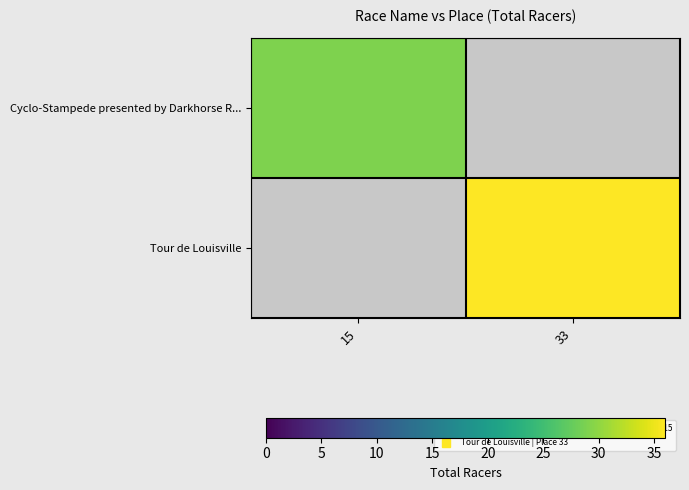

How many positive values does the Tour de Louisville series have?

1